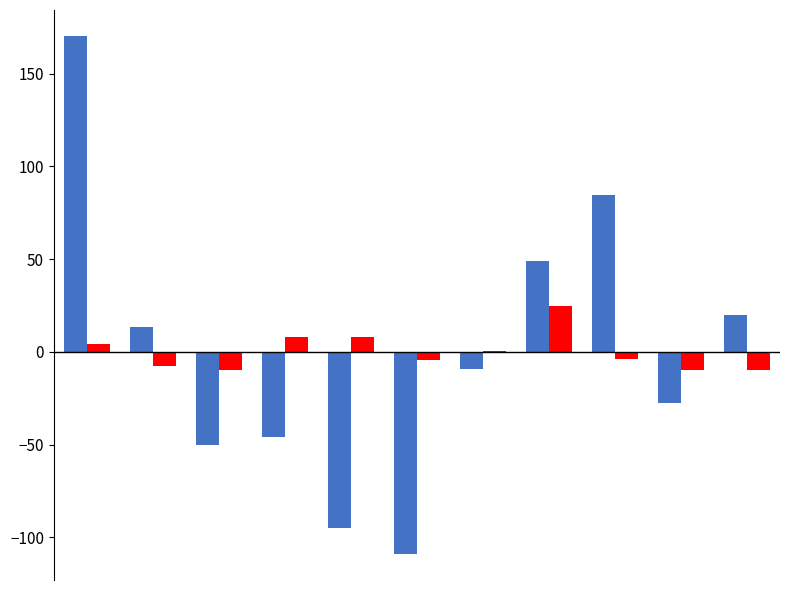

What is the greatest value displayed?

170.4